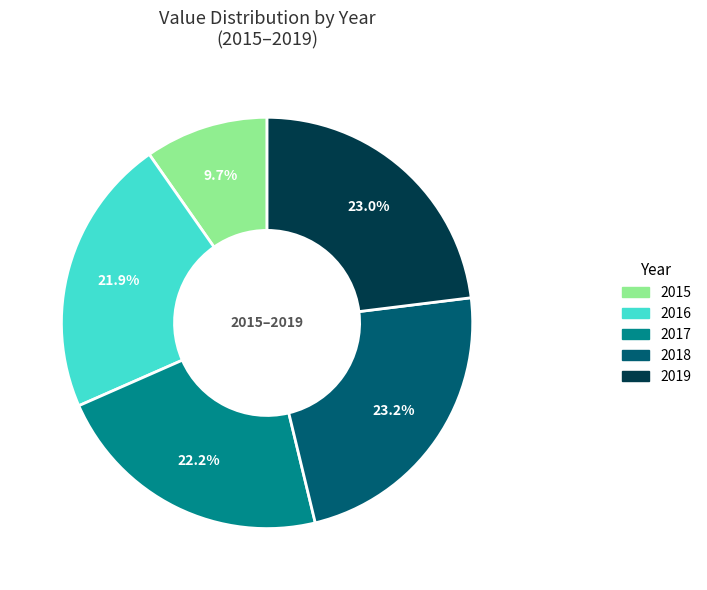

What portion of the pie excludes 2019?

77.0%